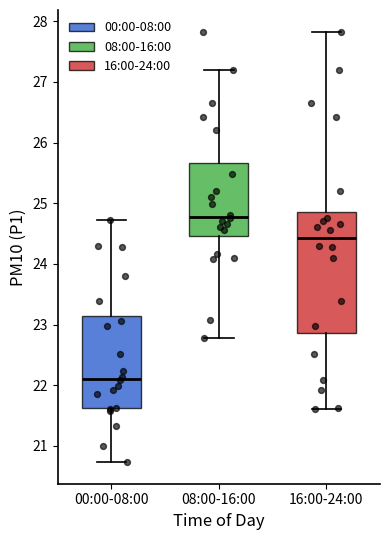

Reading left to right, read every box against the y-axis: the position of its median line, the range the box covers, and the ends of its whiskers. The values are not printed on the chart, so give them approximately, as read against the axis.

00:00-08:00: median 22.1, box 21.6 to 23.1, whiskers 20.7 to 24.7
08:00-16:00: median 24.8, box 24.5 to 25.7, whiskers 22.8 to 27.2
16:00-24:00: median 24.4, box 22.9 to 24.9, whiskers 21.6 to 27.8